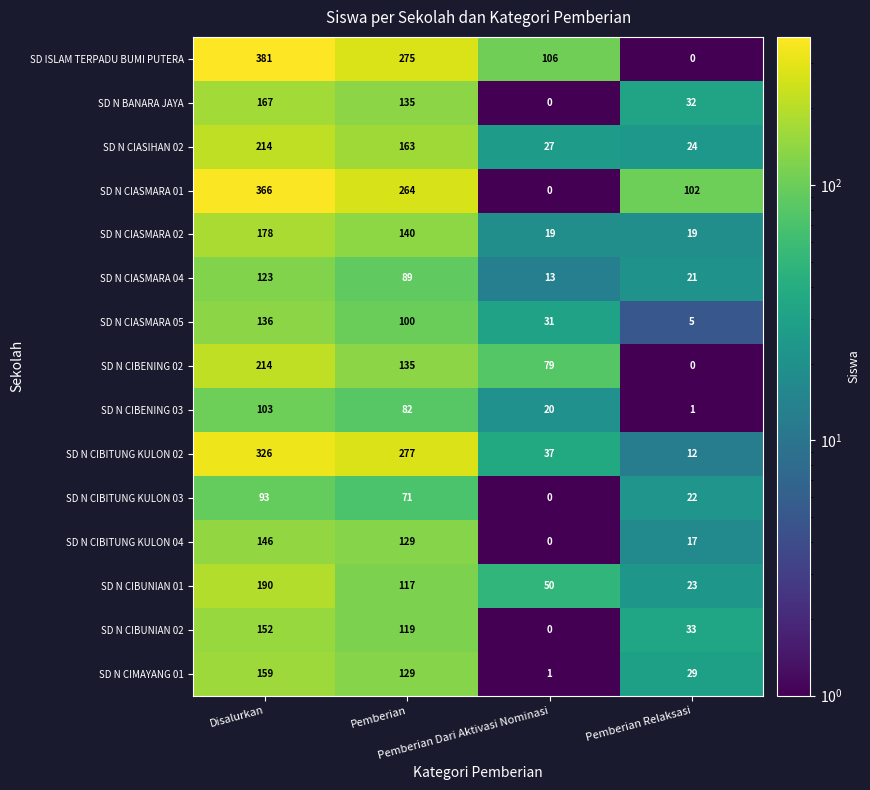

Count the SD N CIBENING 03 values in the range 20 to 103.

3